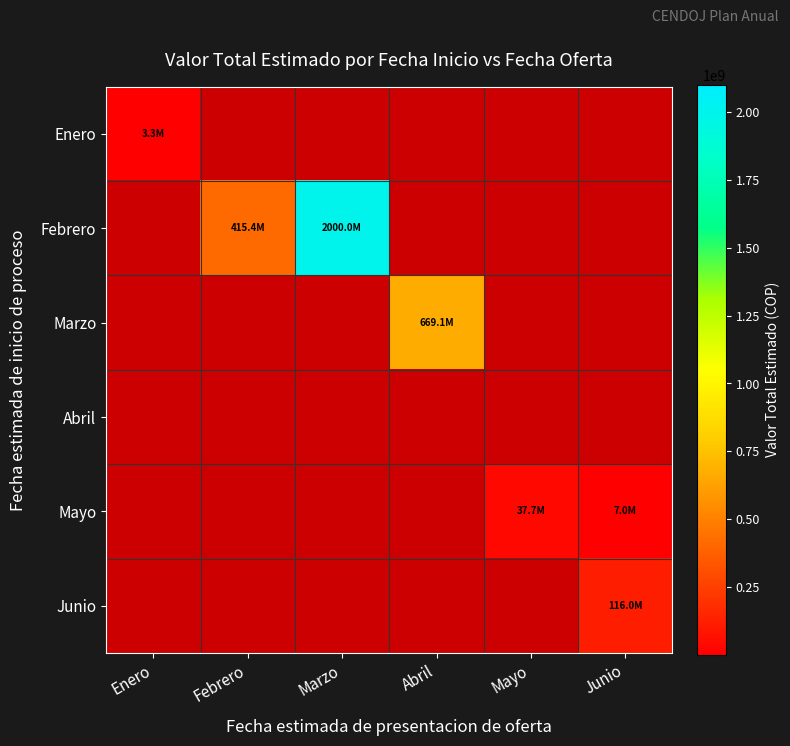

Which category has the lowest value across all series?

Enero